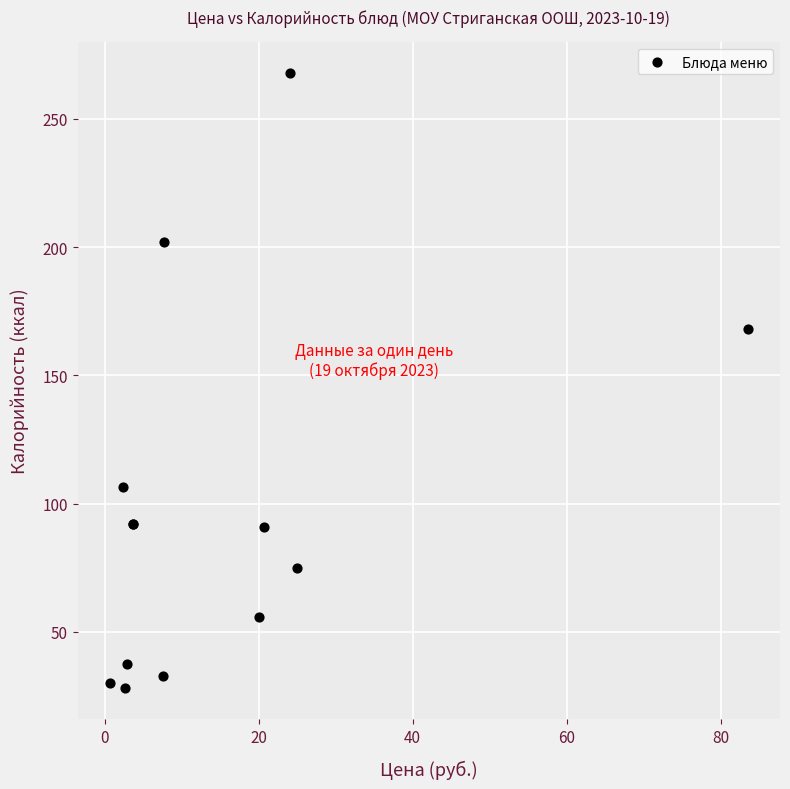

What Y value in the scatter plot is closest to 147?

168.2